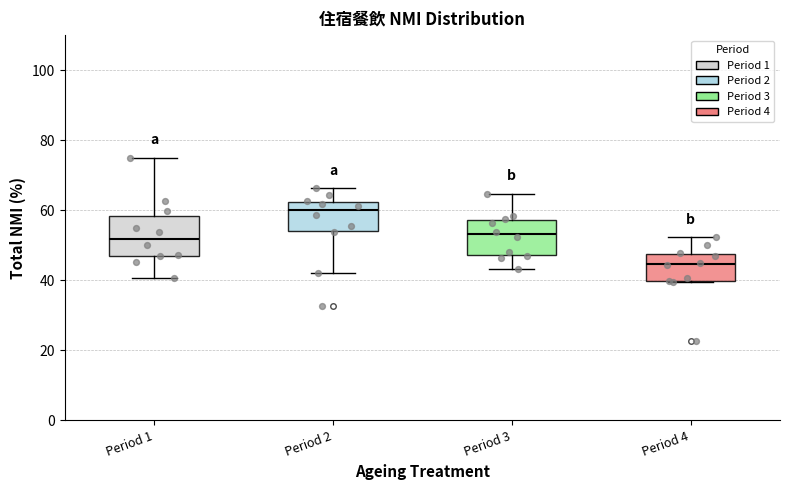

Which box has the lowest median line?

Period 4